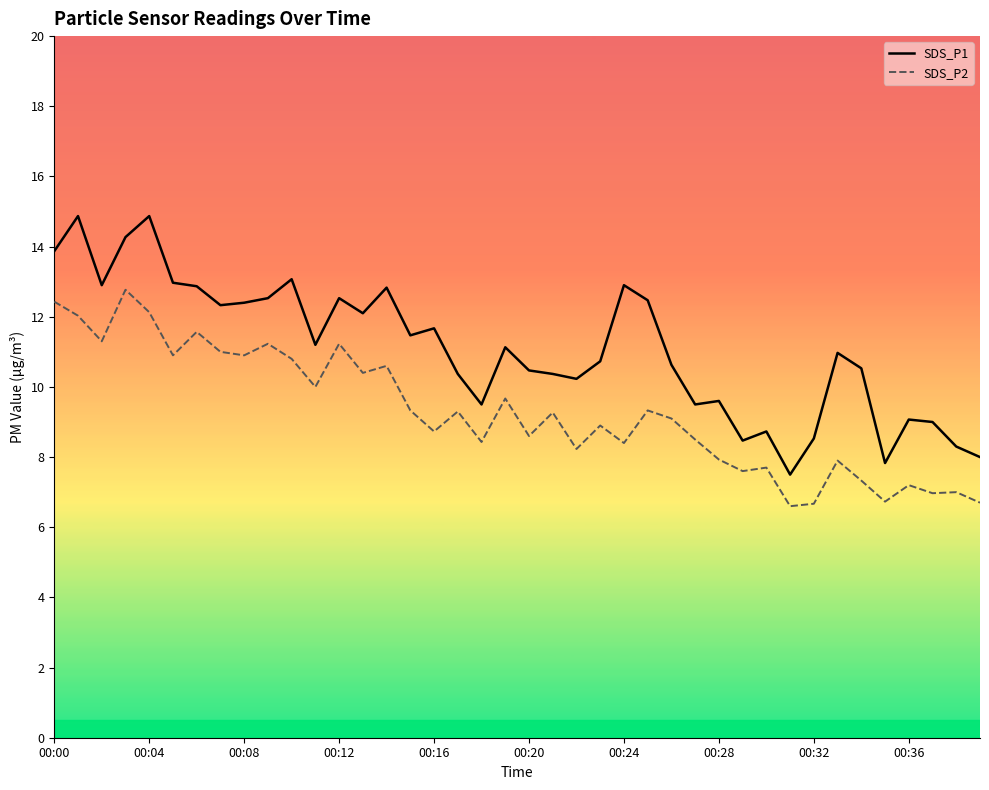

What is the maximum value shown in the chart?

14.9